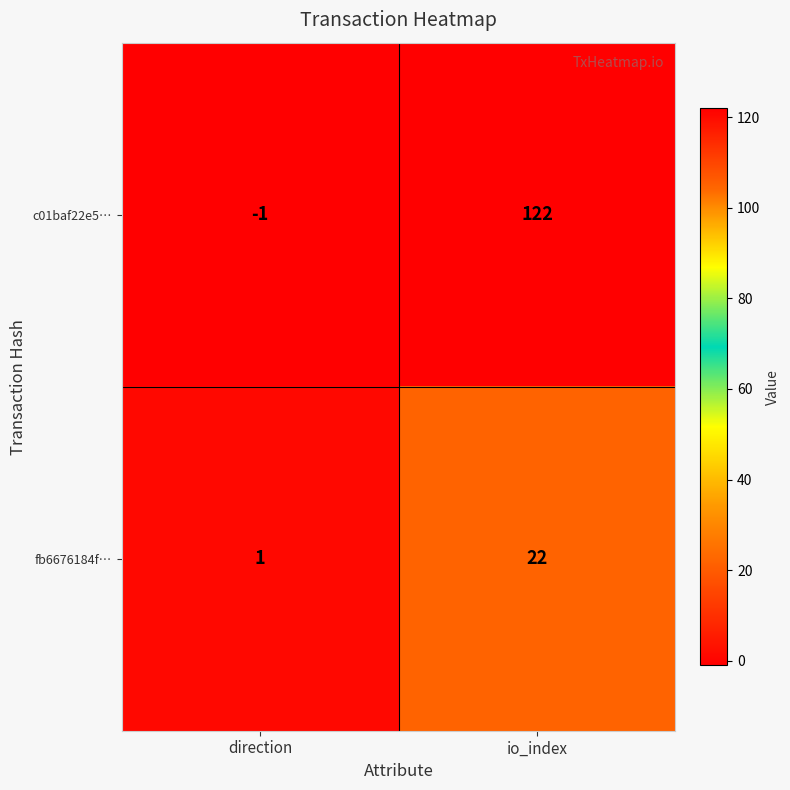

What is the difference between the highest and lowest values at direction?

2